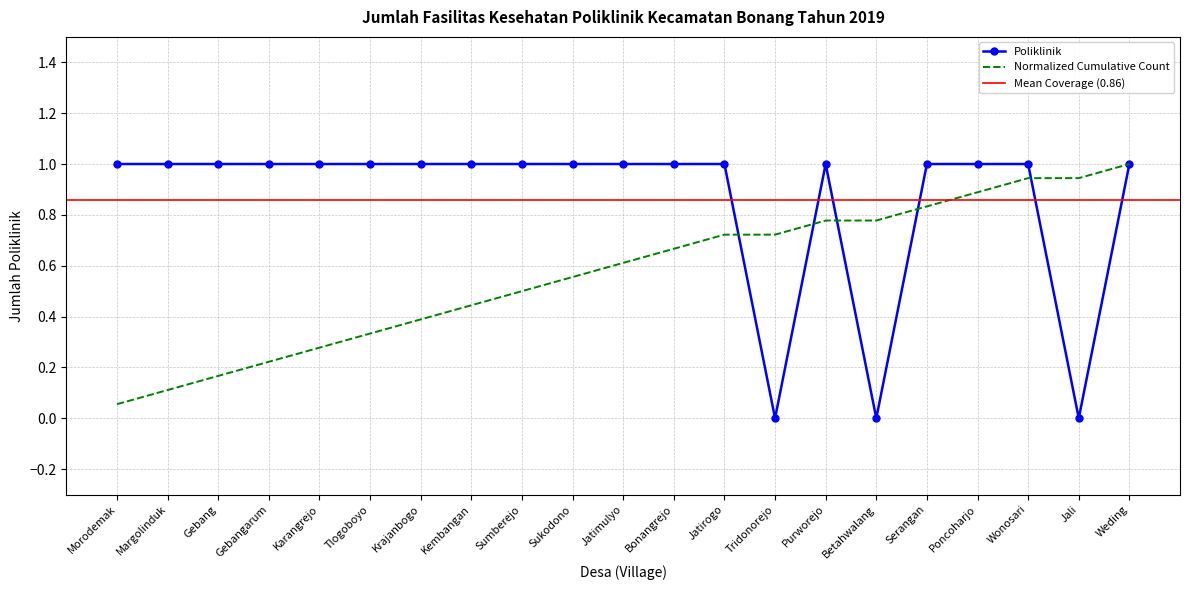

Rank the categories by value from highest to lowest.

Morodemak, Margolinduk, Gebang, Gebangarum, Karangrejo, Tlogoboyo, Krajanbogo, Kembangan, Sumberejo, Sukodono, Jatimulyo, Bonangrejo, Jatirogo, Purworejo, Serangan, Poncoharjo, Wonosari, Weding, Tridonorejo, Betahwalang, Jali